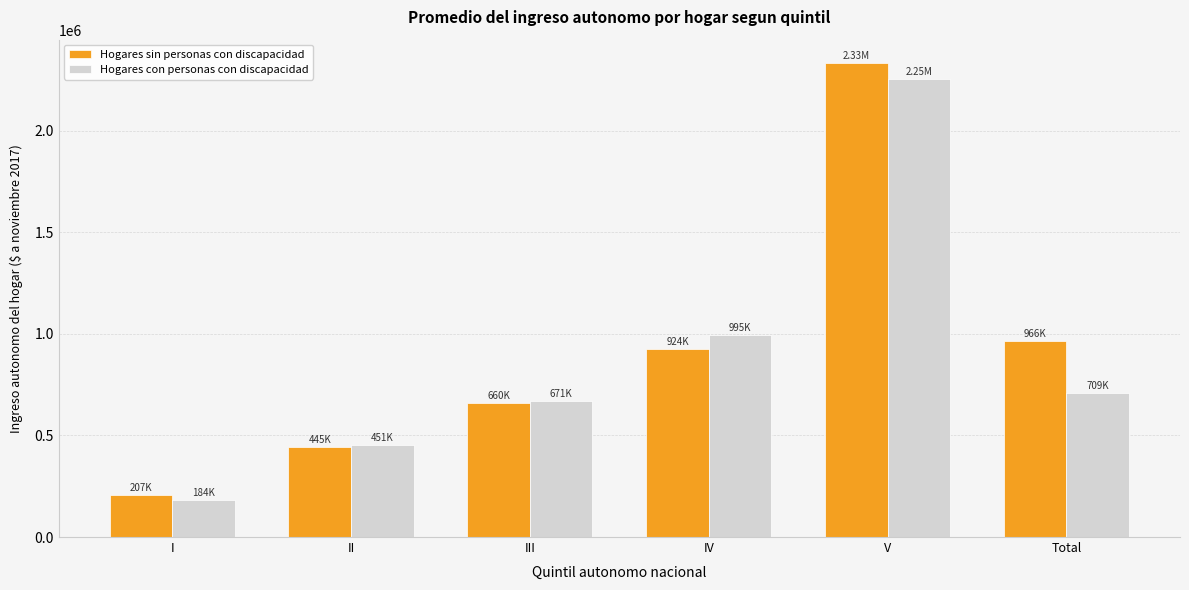

Rank the series by their maximum value, from highest to lowest.

Hogares sin personas con discapacidad, Hogares con personas con discapacidad